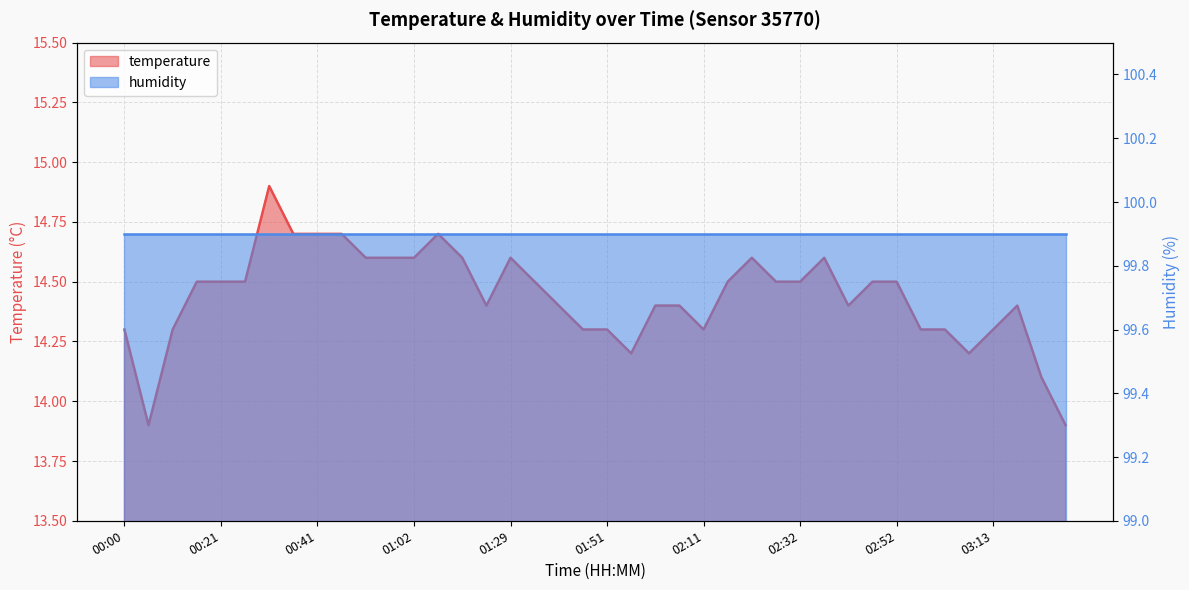

How many points are lower than both their immediate neighbors (excluding endpoints)?

6